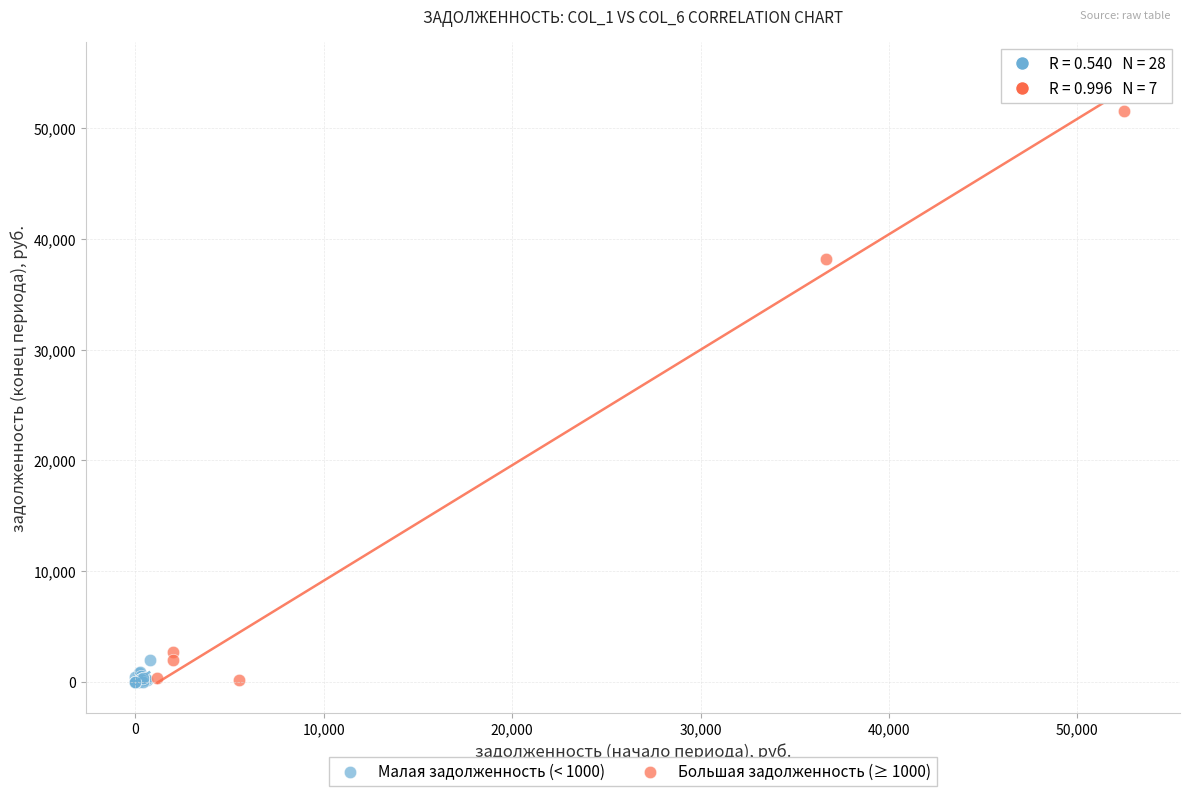

Which series reaches the maximum Y coordinate?

Большая задолженность (≥ 1000)